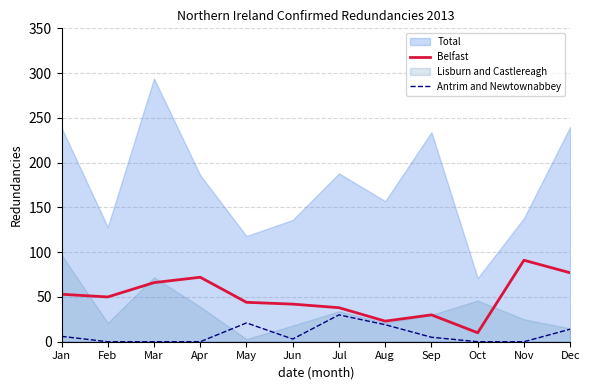

At which category is the sum across all series the highest?

Nov